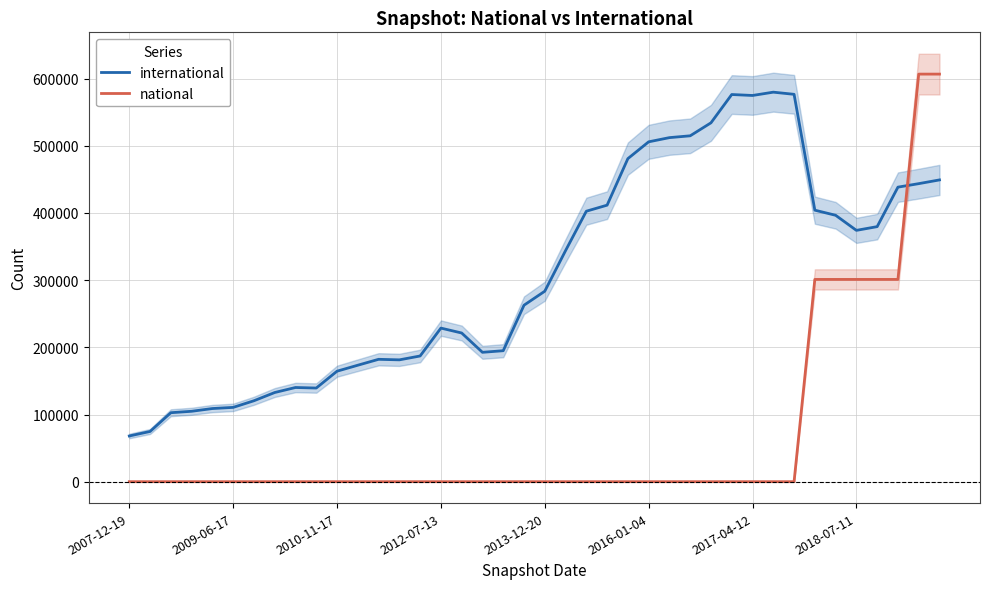

How many intersections are there between national and international?

1